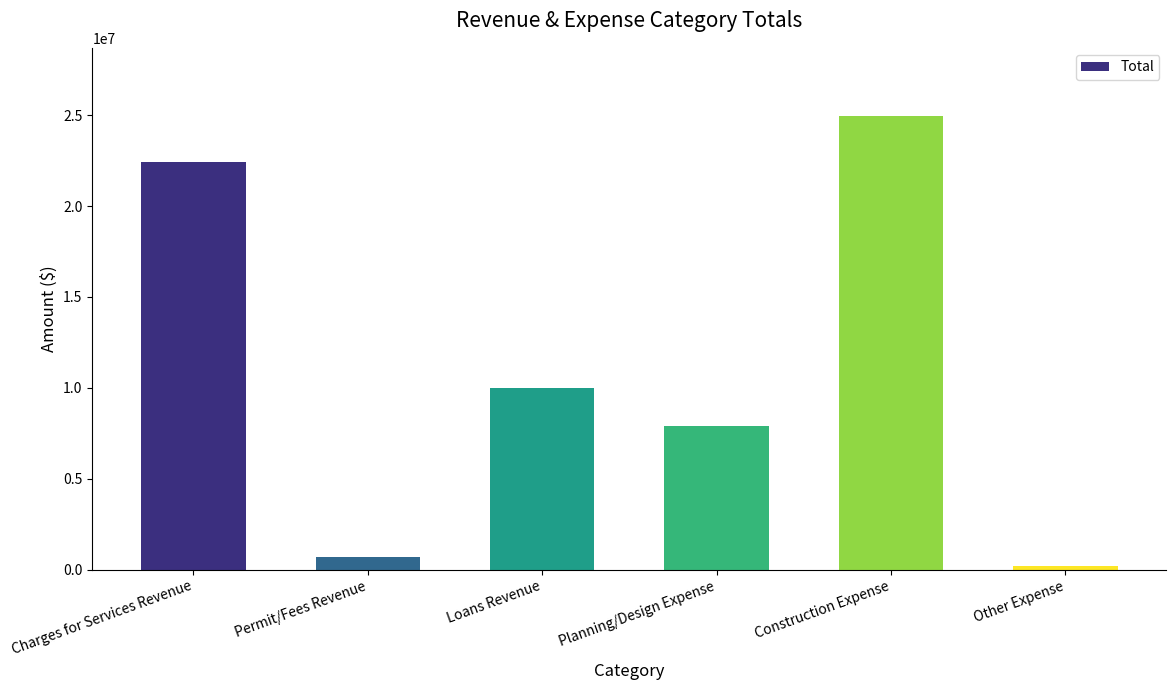

List the labels in order of value, largest first.

Construction Expense, Charges for Services Revenue, Loans Revenue, Planning/Design Expense, Permit/Fees Revenue, Other Expense